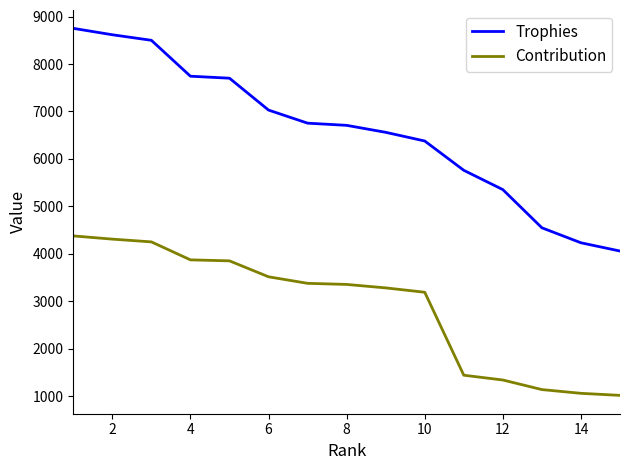

Which series has the largest total across all categories?

Trophies